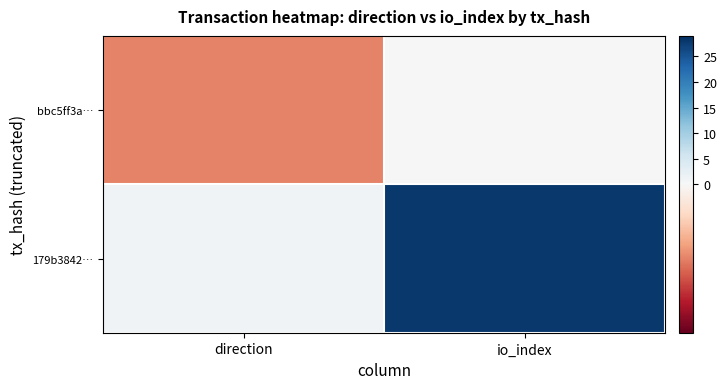

Reading left to right, extract all data points from this chart.

bbc5ff3a…: direction=-1	io_index=0
179b3842…: direction=1	io_index=28